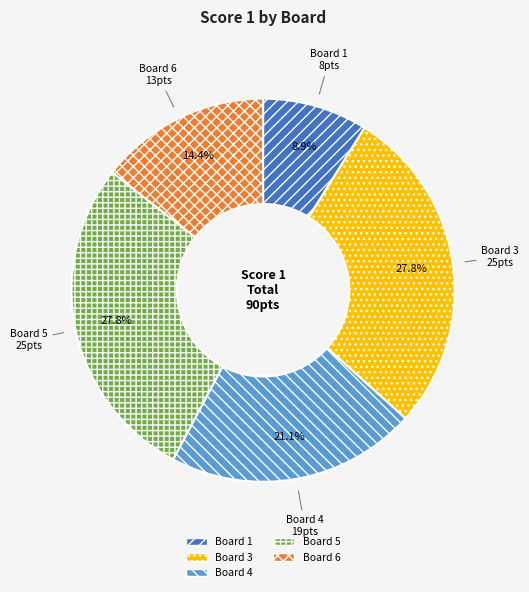

Is there a majority slice in this chart?

No